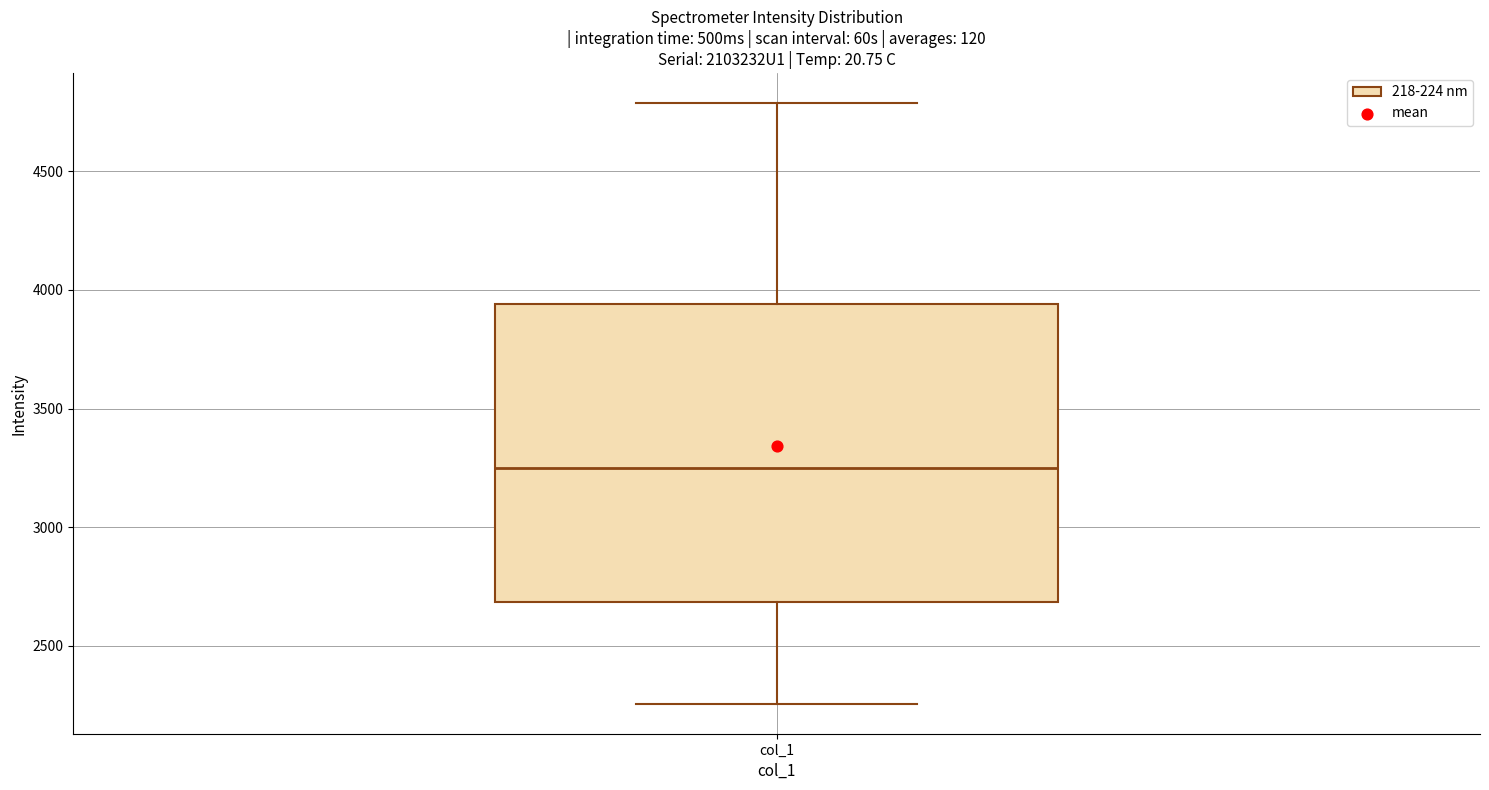

Read this box plot against the y-axis: the position of the median line, the range covered by the box, and the ends of both whiskers. The values are not printed on the chart, so give them approximately, as read against the axis.

median 3250, box 2700 to 3950, whiskers 2250 to 4800